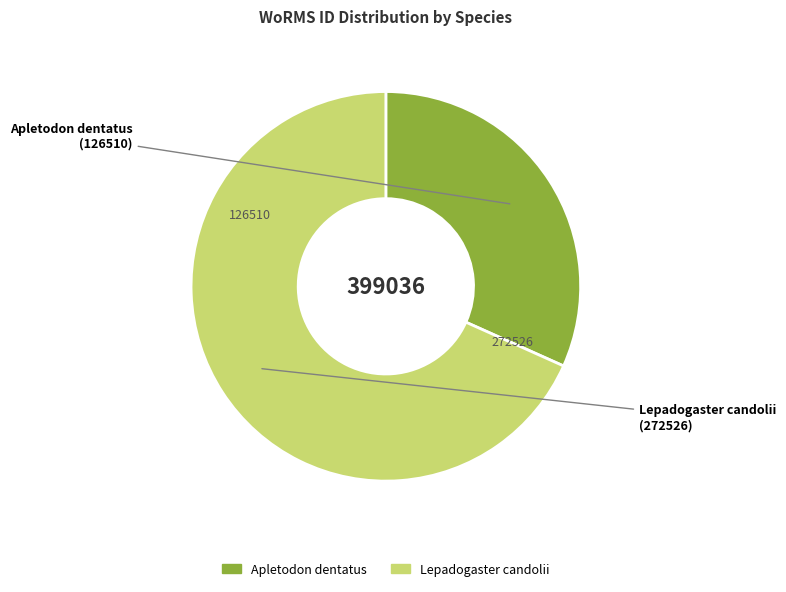

Which slice is the largest?

Lepadogaster candolii